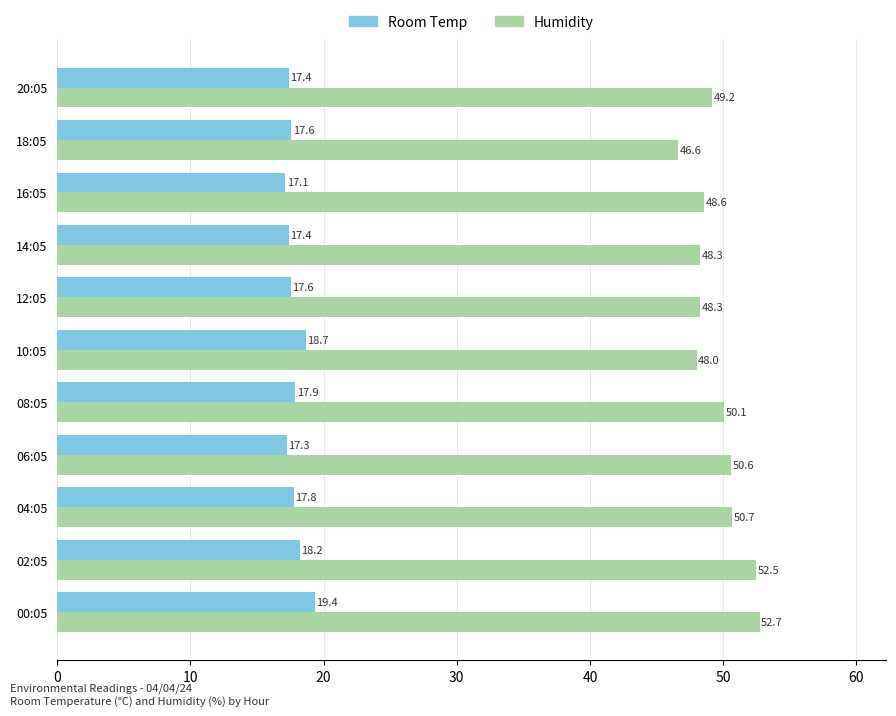

Which category has the lowest value across all series?

16:05